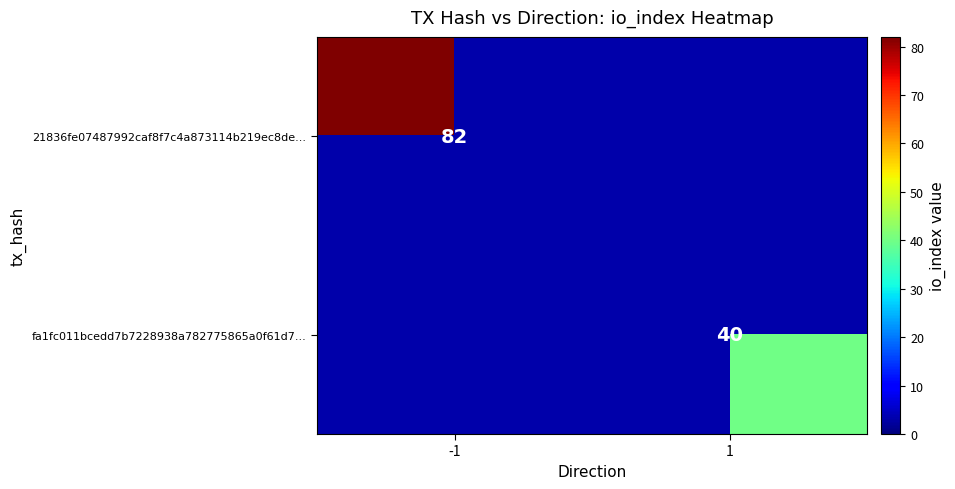

The value of 21836fe07487992caf8f7c4a873114b219ec8de... at -1 is 50. True or false?

False